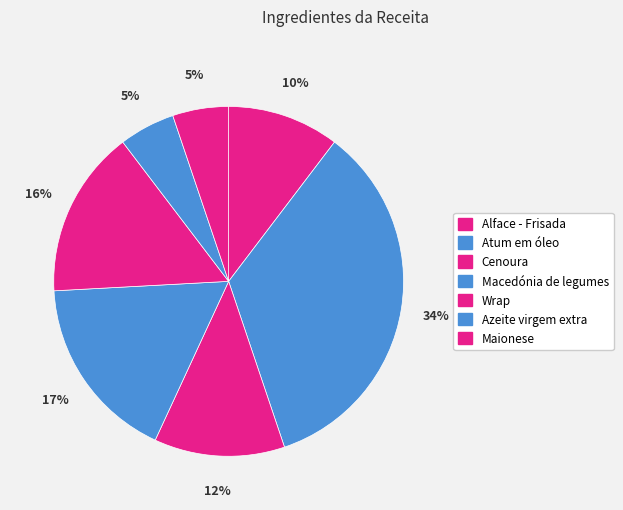

The Maionese slice represents 1% of the pie. True or false?

False